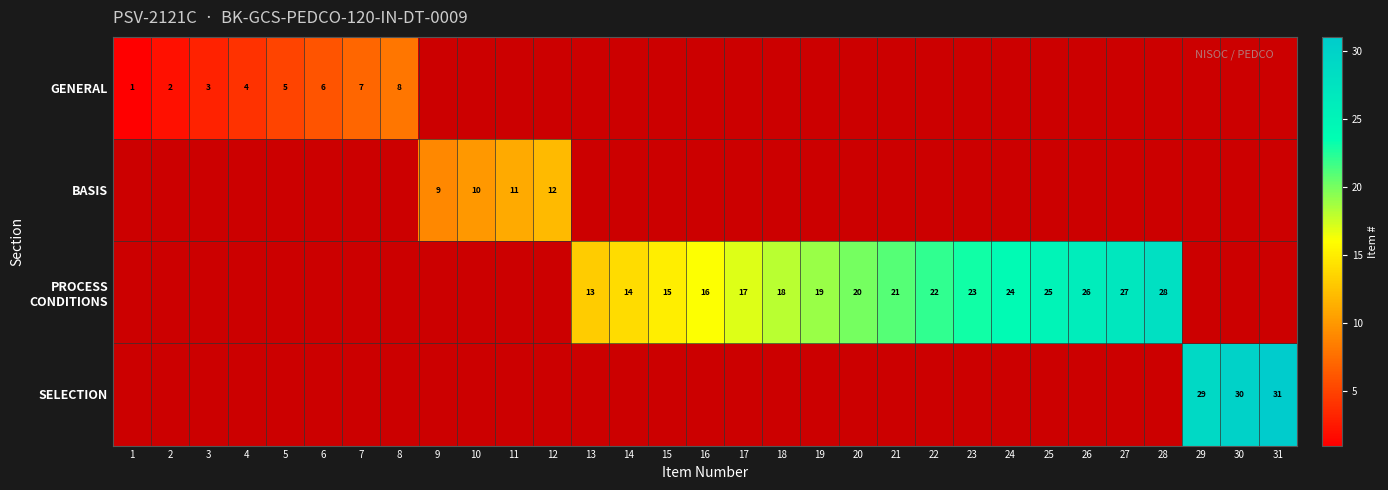

The value of BASIS at 9 is 9. True or false?

True